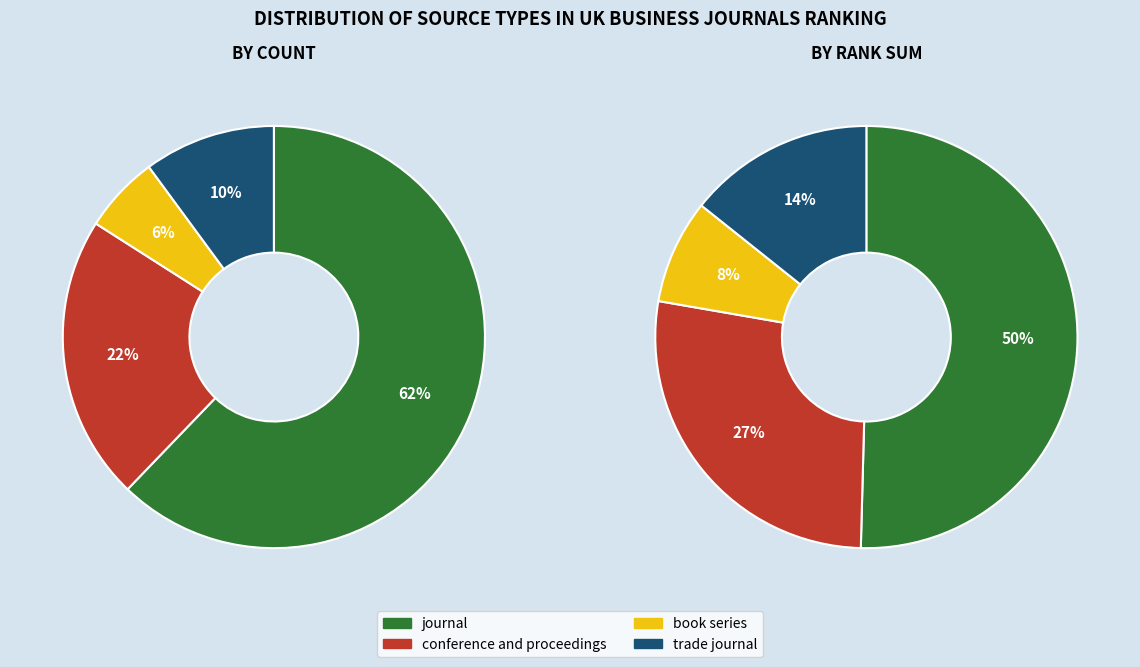

Is journal the majority of the pie?

Yes